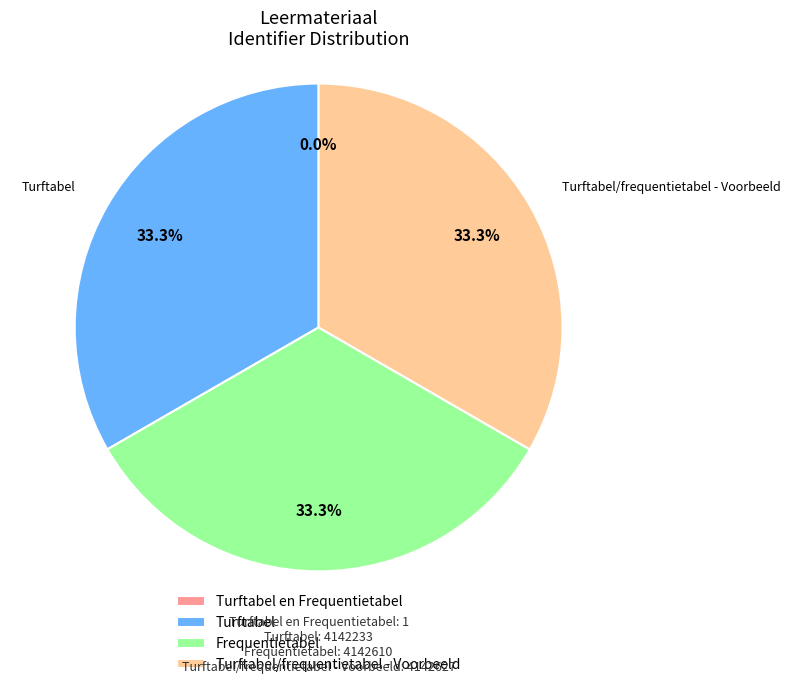

Combined, do Turftabel and Turftabel/frequentietabel - Voorbeeld account for over 50%?

Yes